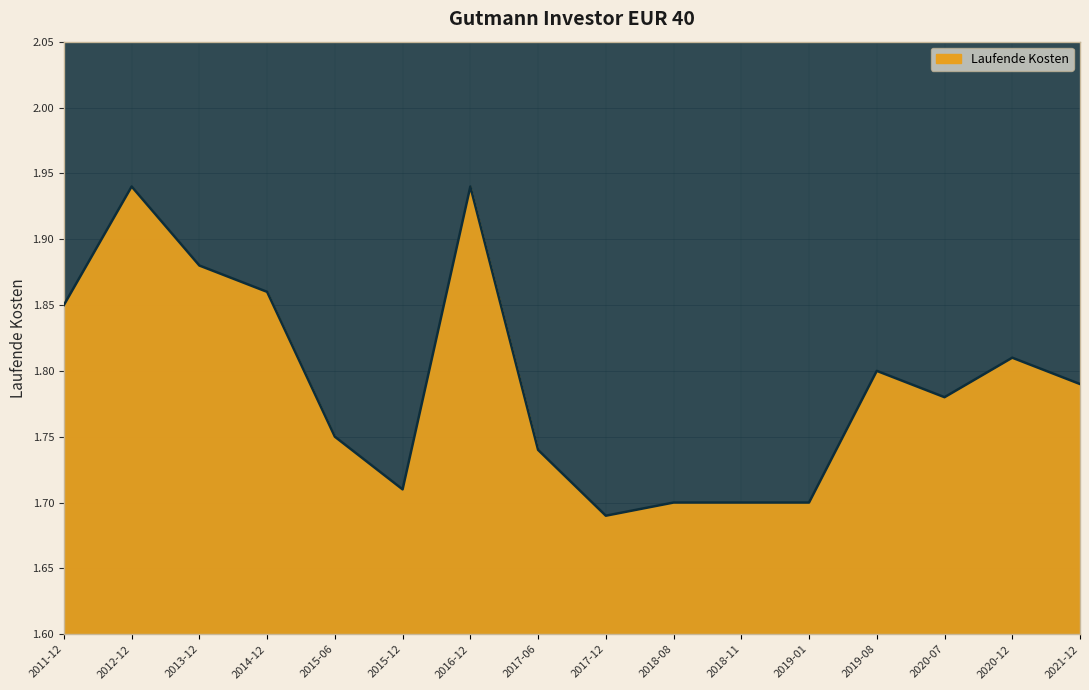

What is the change in value from 2014-12 to 2015-12?

-0.2